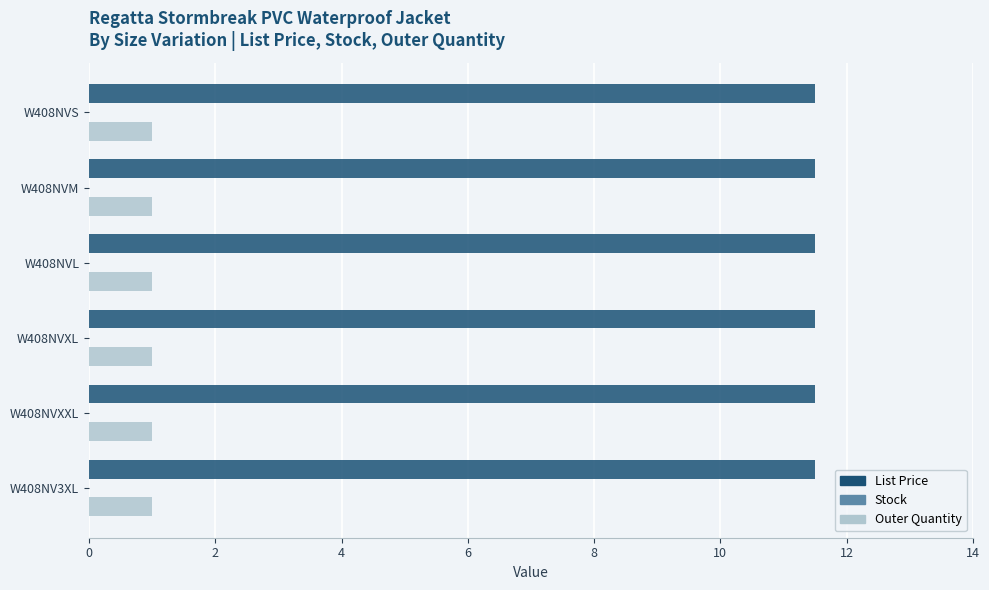

Rank the series by their average value, from highest to lowest.

List Price, Outer Quantity